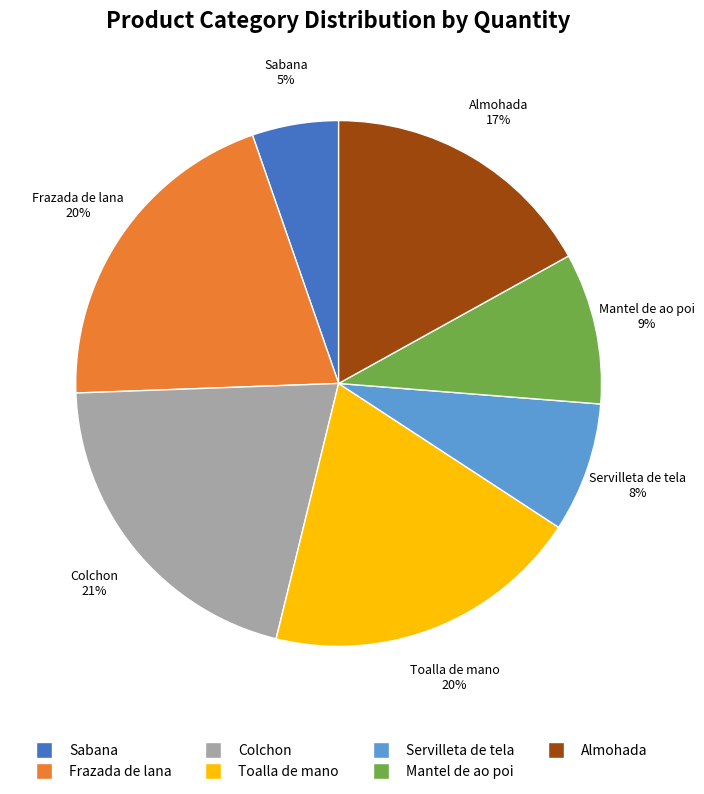

Which has a higher value, Frazada de lana or Servilleta de tela?

Frazada de lana